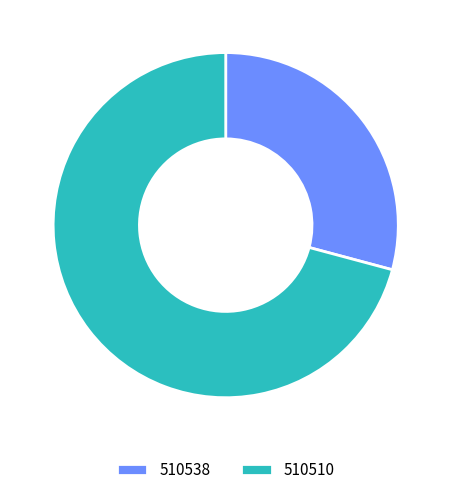

Which category accounts for the majority?

510510